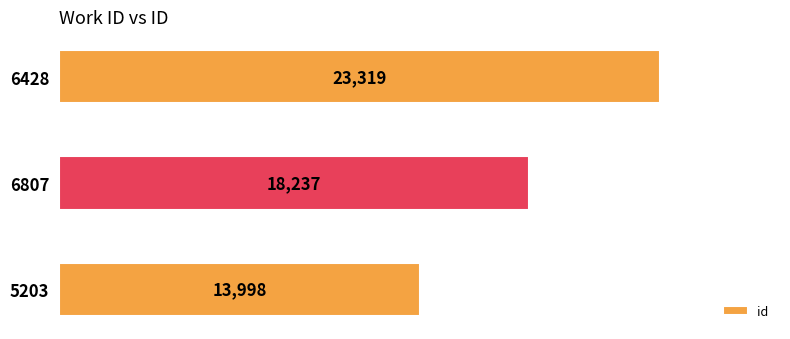

The chart shows a value of 4113 at 6807. True or false?

False